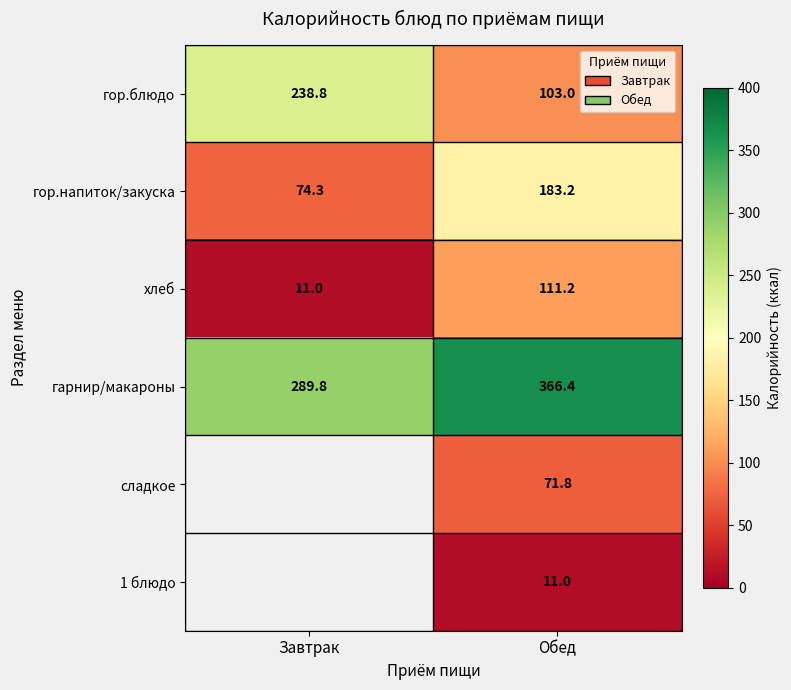

True or false: 1 блюдо has a value of 6.2 at Обед.

False